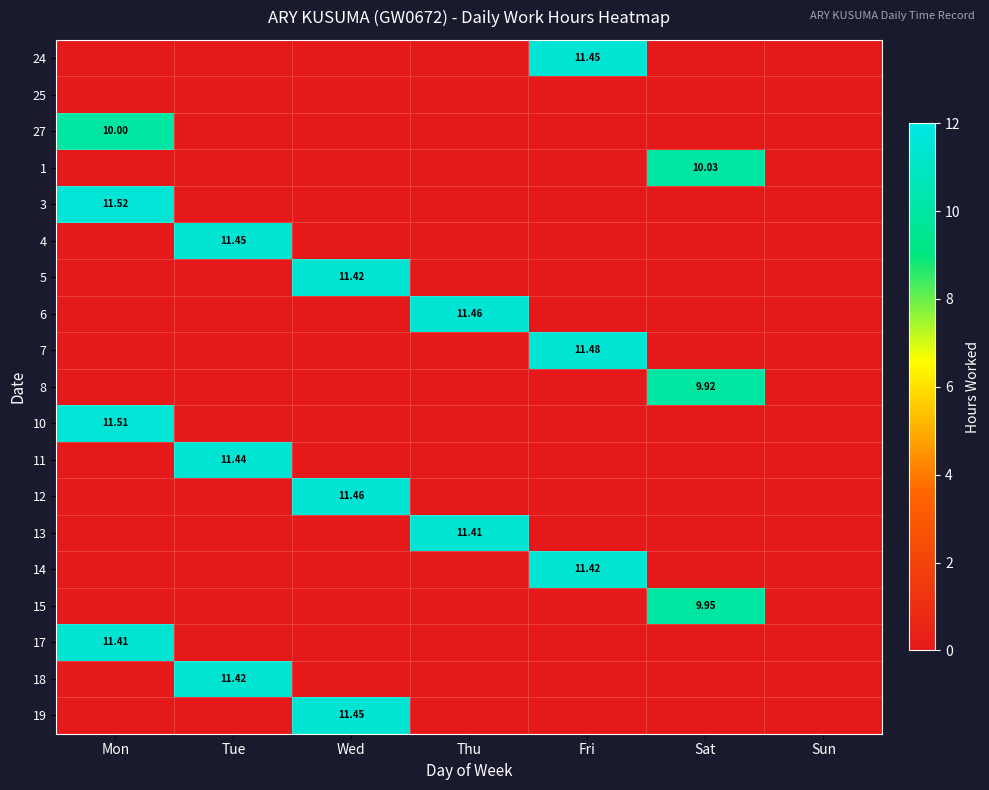

Is it true that 1 equals -3.6 at Mon?

False